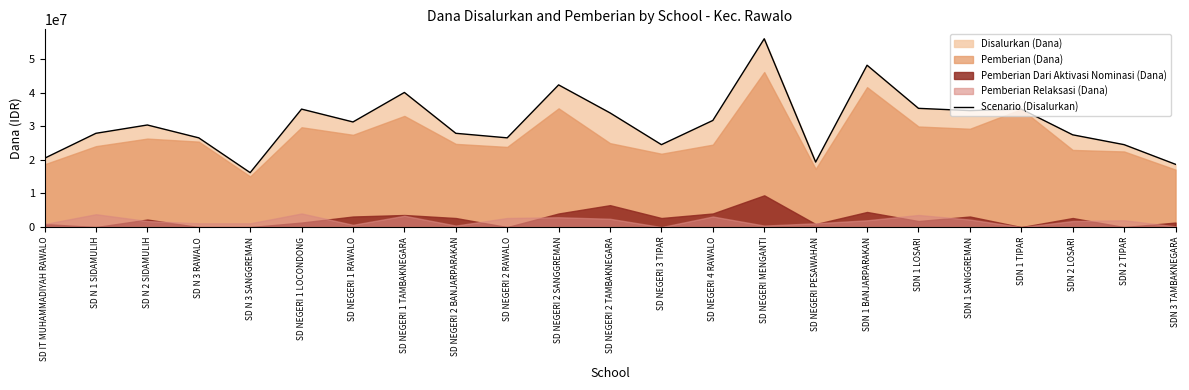

Is it true that the value at SD NEGERI 4 RAWALO is 16766794?

False